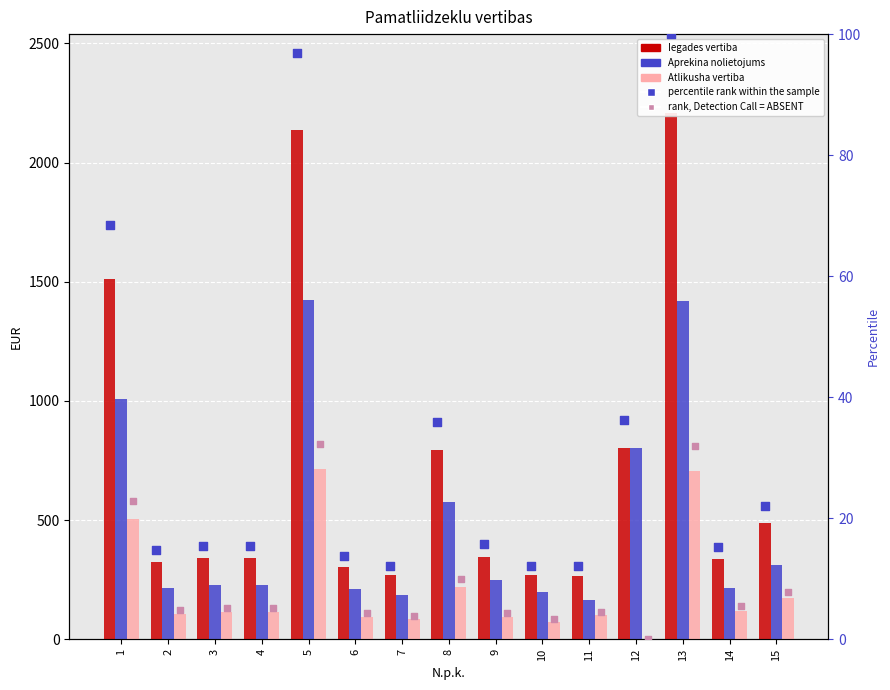

What are all the series names shown in the legend?

Iegades vertiba, Aprekina nolietojums, Atlikusha vertiba, percentile rank within the sample, rank, Detection Call = ABSENT